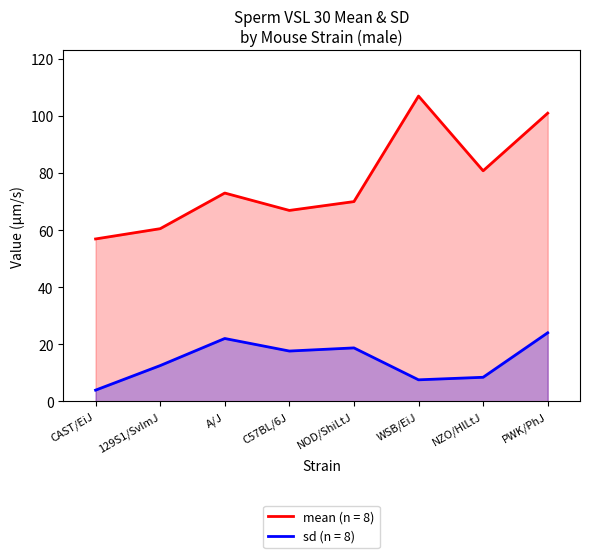

True or false: sd has more than 1 interior local peaks.

True